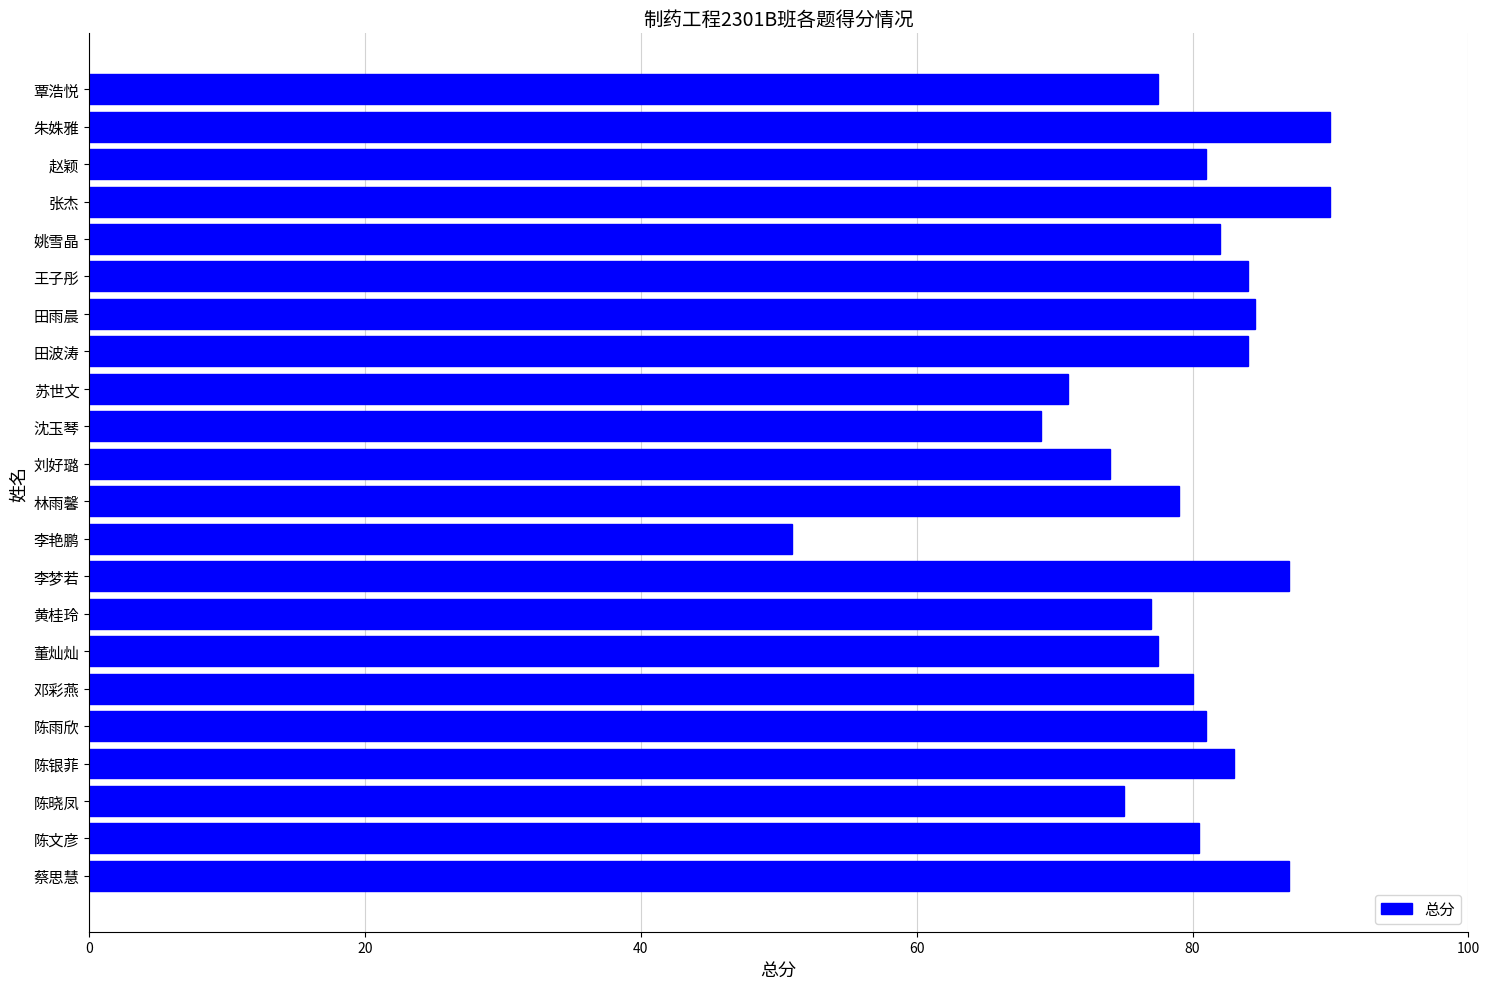

What is the average value?

79.3